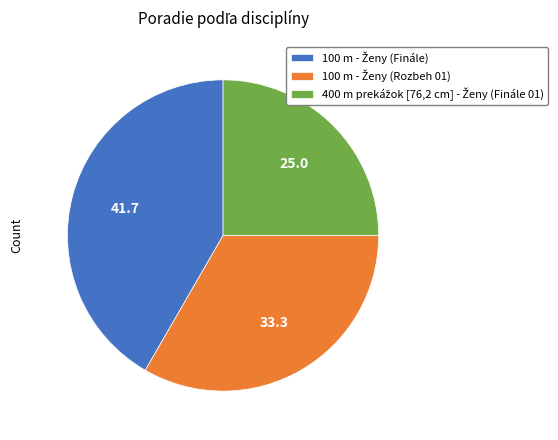

Is there a majority slice in this chart?

No